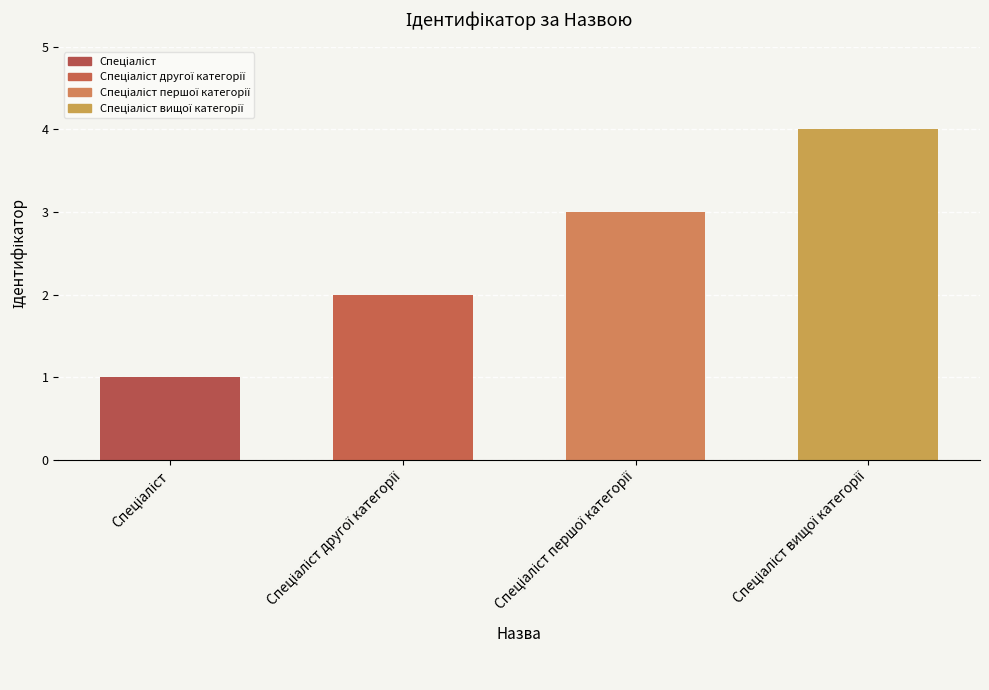

What is the maximum value shown in the chart?

4